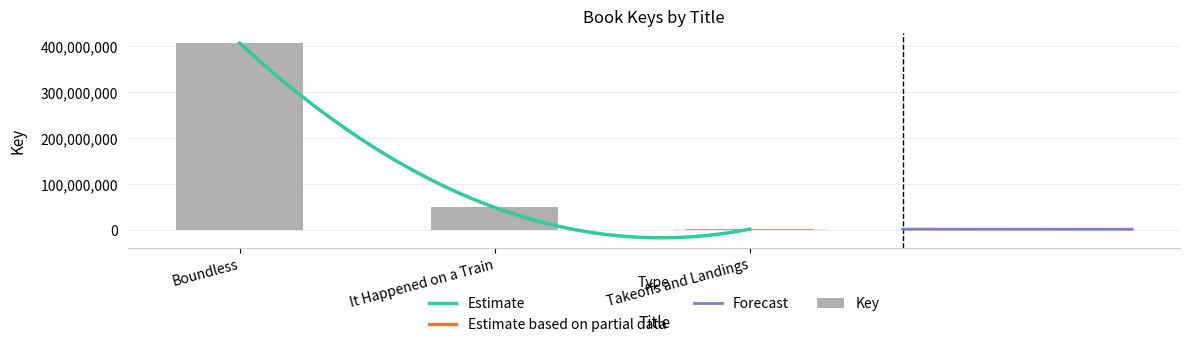

How many data points are above 48776661?

1